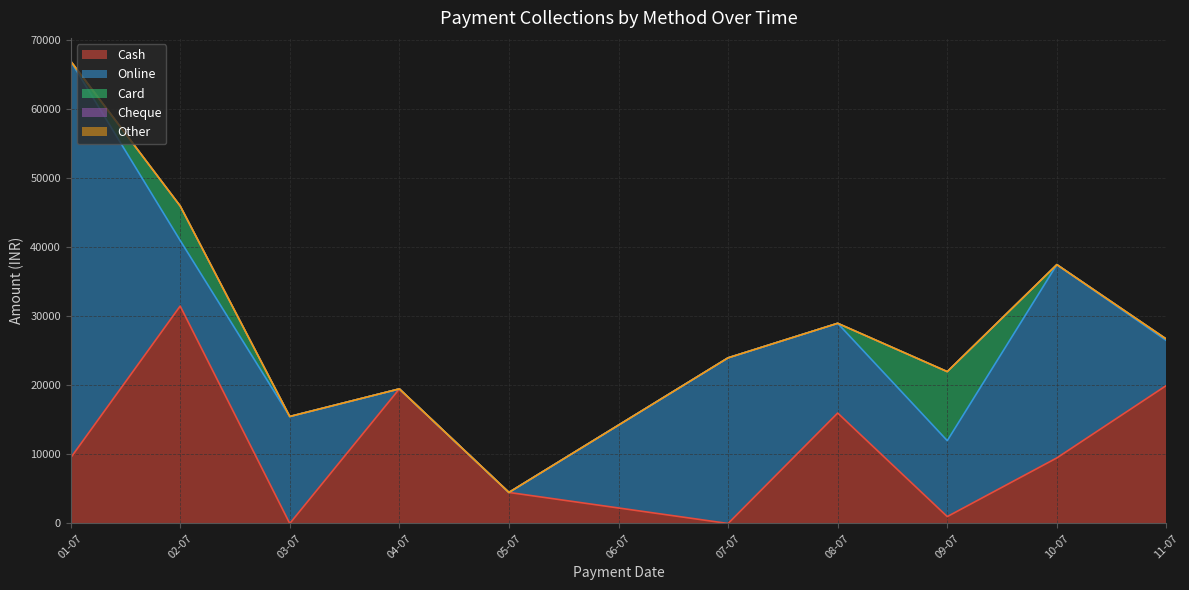

Reading left to right, extract all data points from this chart.

Cash: 9500	31500	0	19500	4500	0	16000	1000	9500	20000
Online: 57500	9500	15500	0	0	24000	13000	11000	28000	6500
Card: 0	5000	0	0	0	0	0	10000	0	204
Cheque: 0	0	0	0	0	0	0	0	0	0
Other: 0	0	0	0	0	0	0	0	0	0